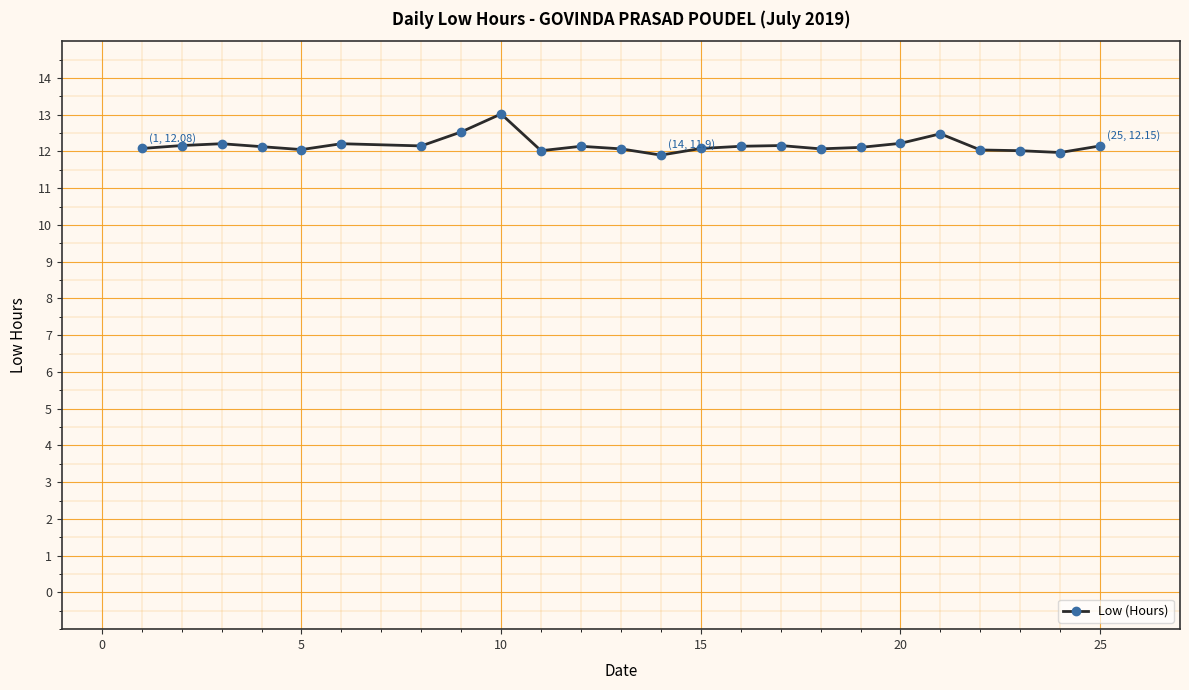

What is the minimum value shown in the chart?

11.9